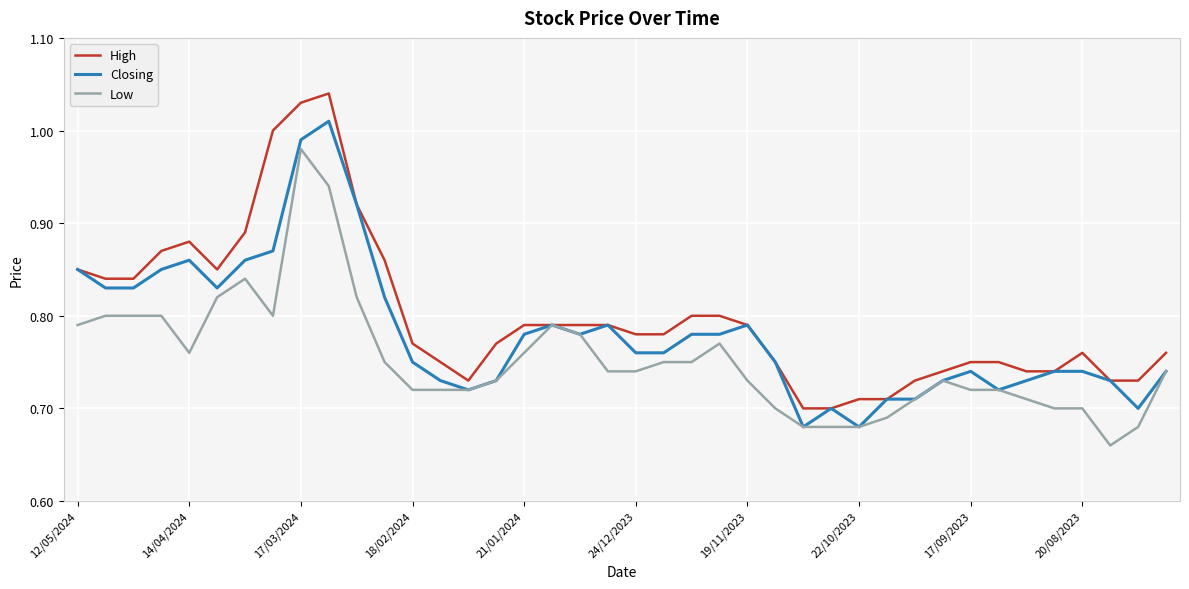

Is this an area chart (filled region under the line)?

No